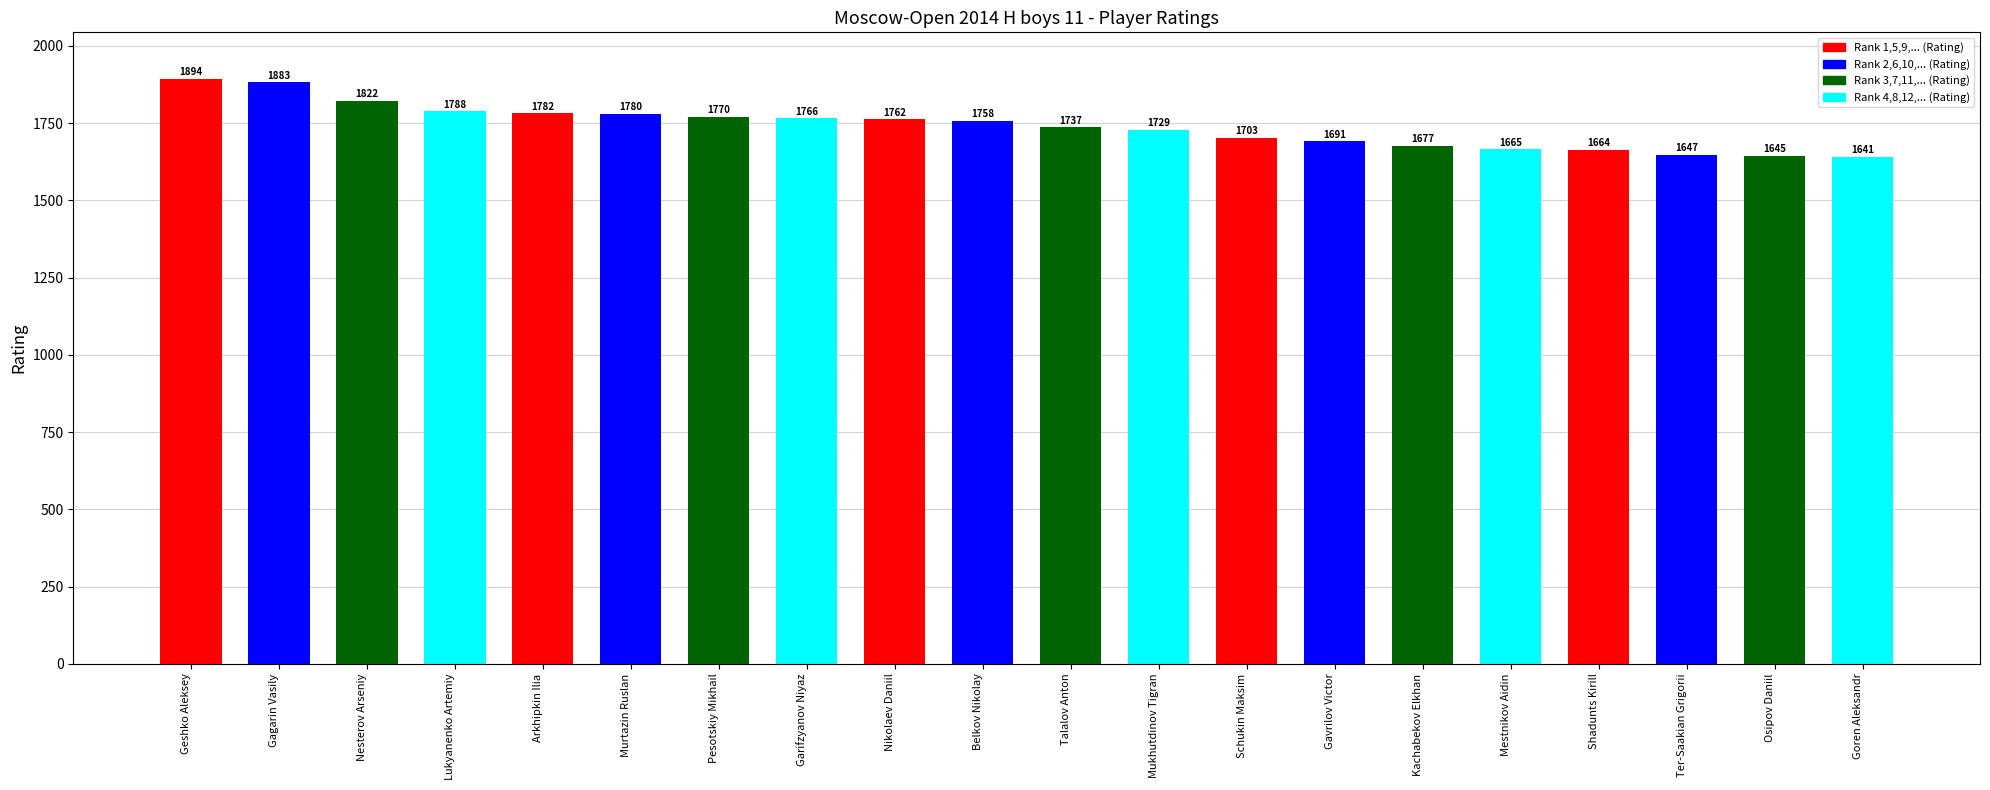

What position from the left is Gagarin Vasily?

2